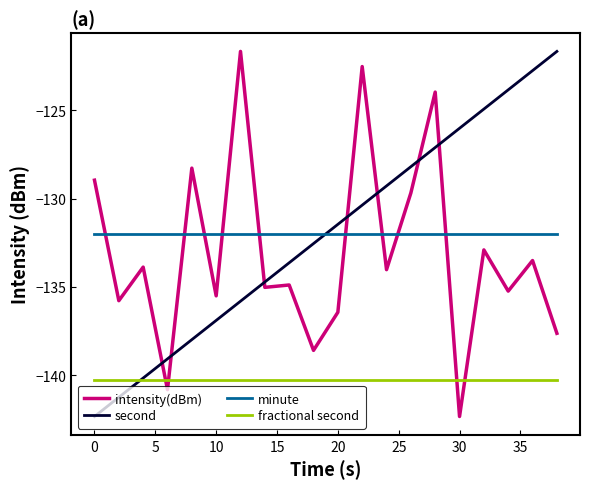

What is the minimum value shown in the chart?

-142.3